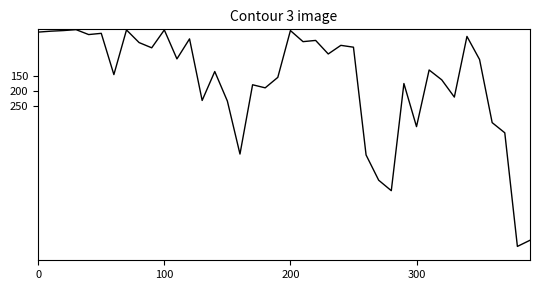

What is the difference between the maximum and minimum values?

704